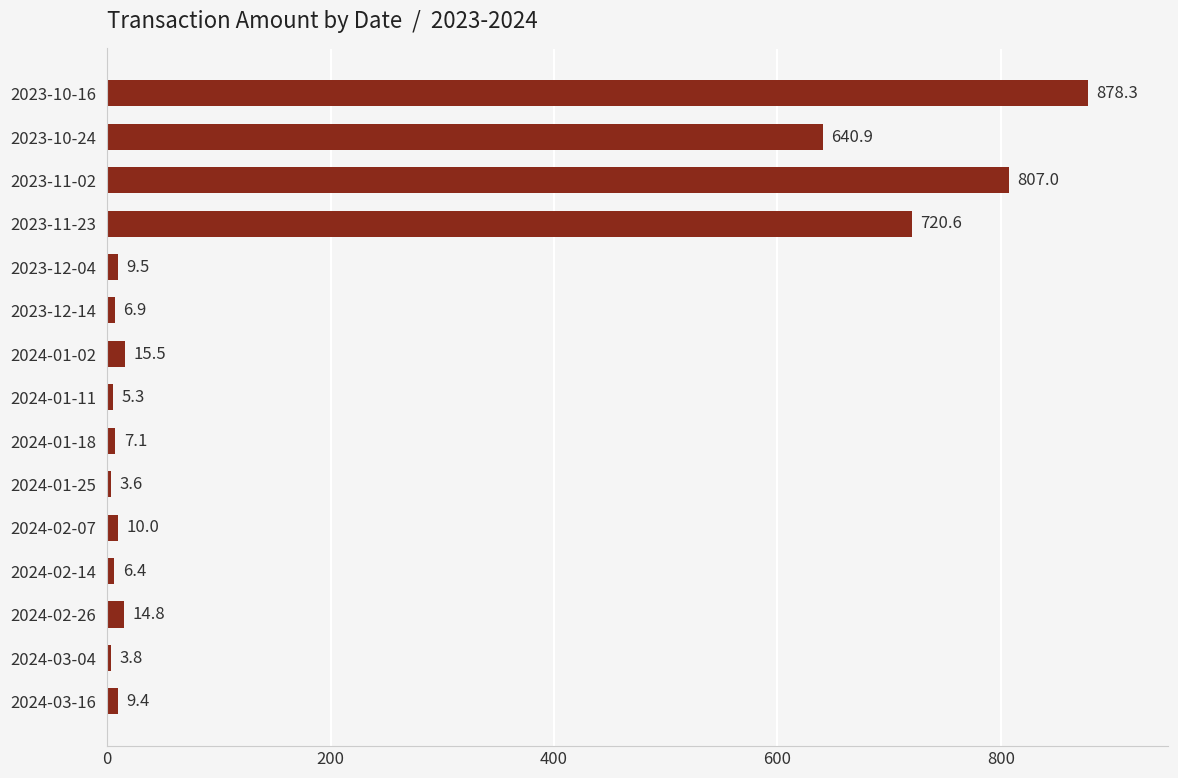

What is the approximate value at 2023-12-04?

9.5